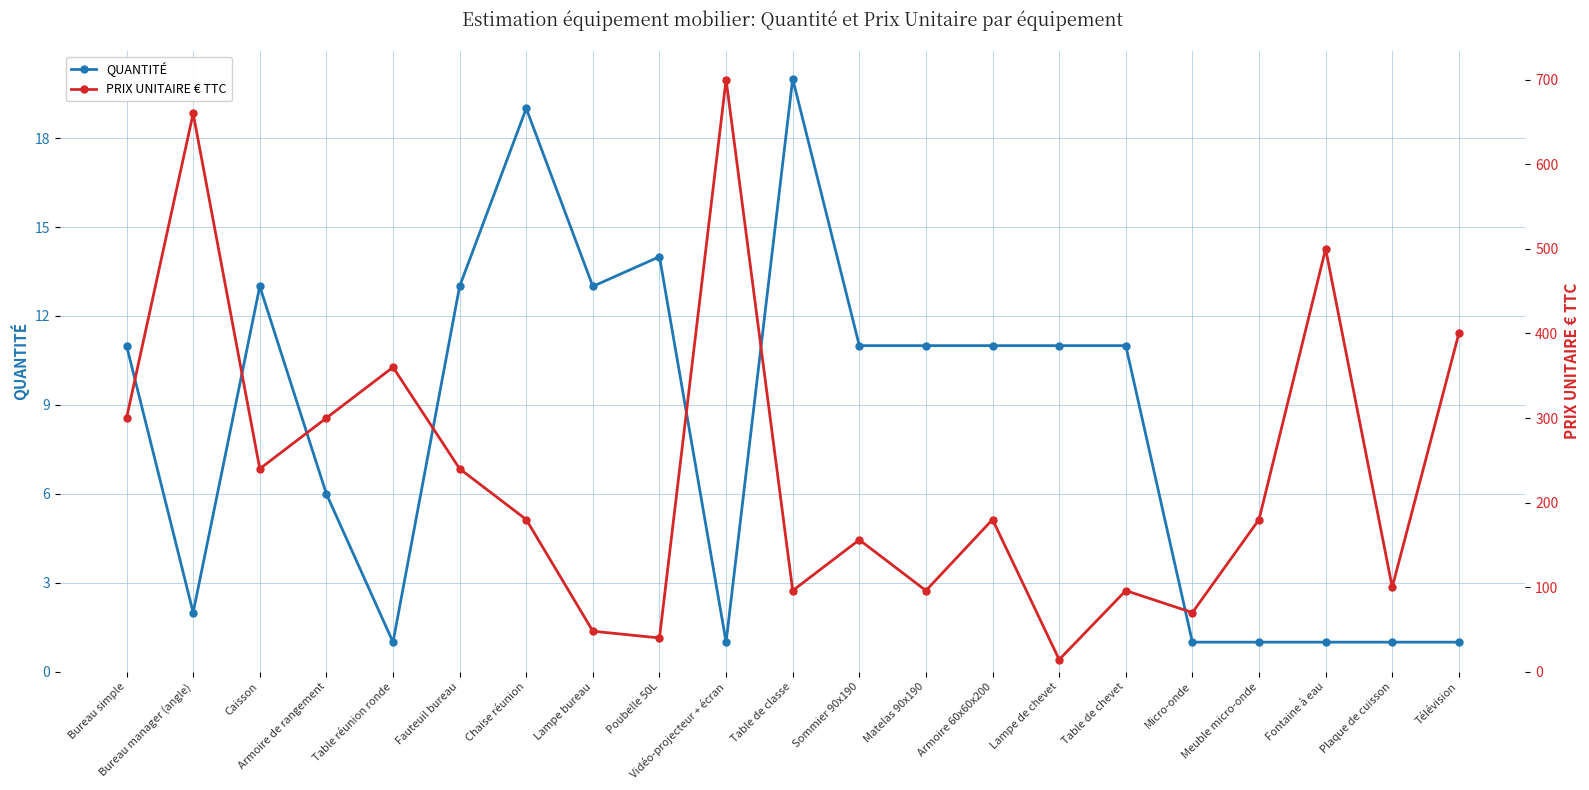

How many series are shown in this chart?

2